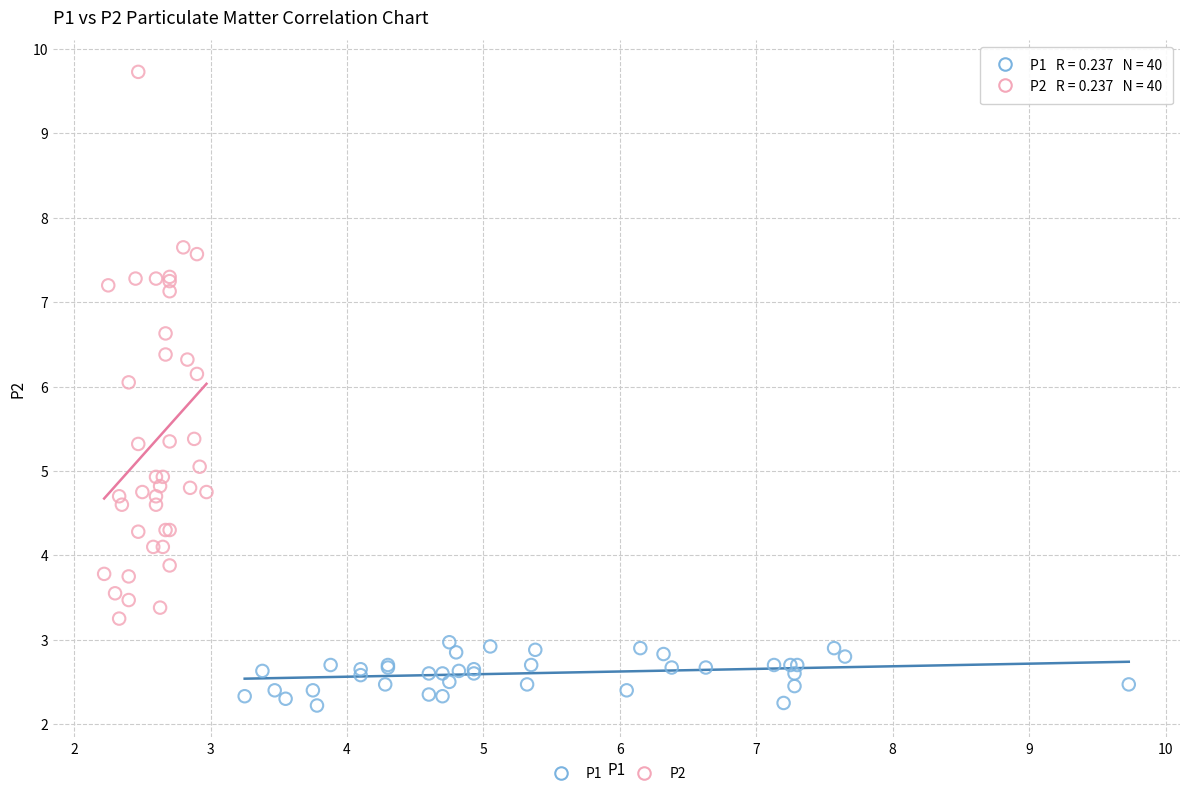

Which series contains the lowest Y value?

P1